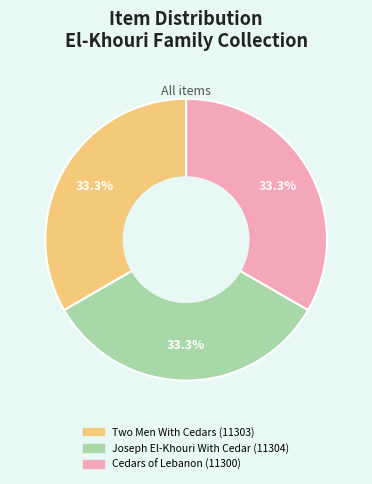

True or false: Two Men With Cedars (11303) accounts for 19% of the total.

False